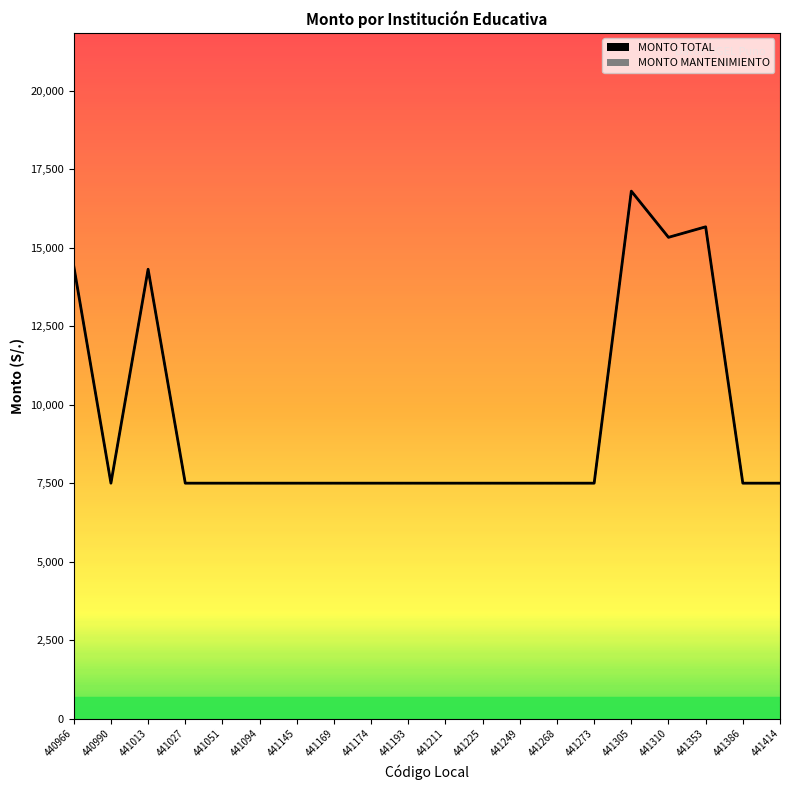

What is the lowest value of the MONTO TOTAL series?

7500